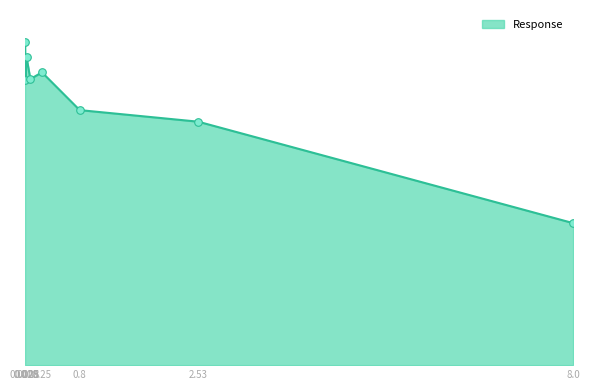

What is the change in value from 0.25 to 0.8?

-13.0